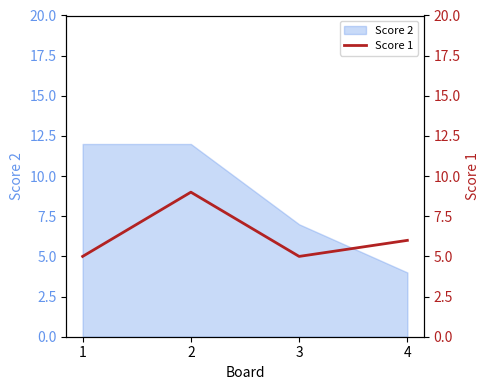

At which label is Score 2 closest to 8?

3